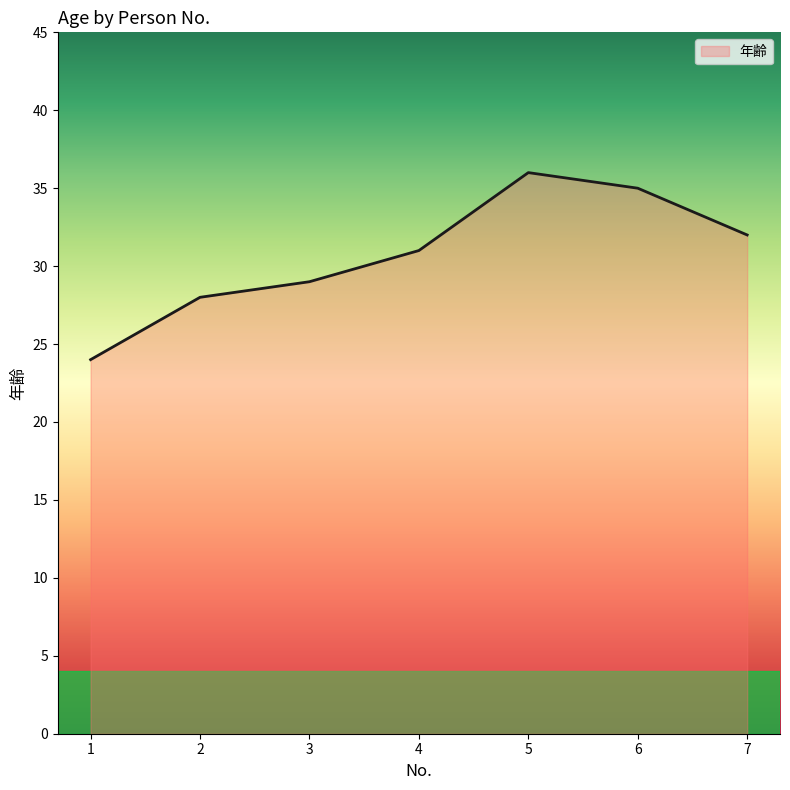

How many interior local peaks (higher than both neighbors) does the data have?

1